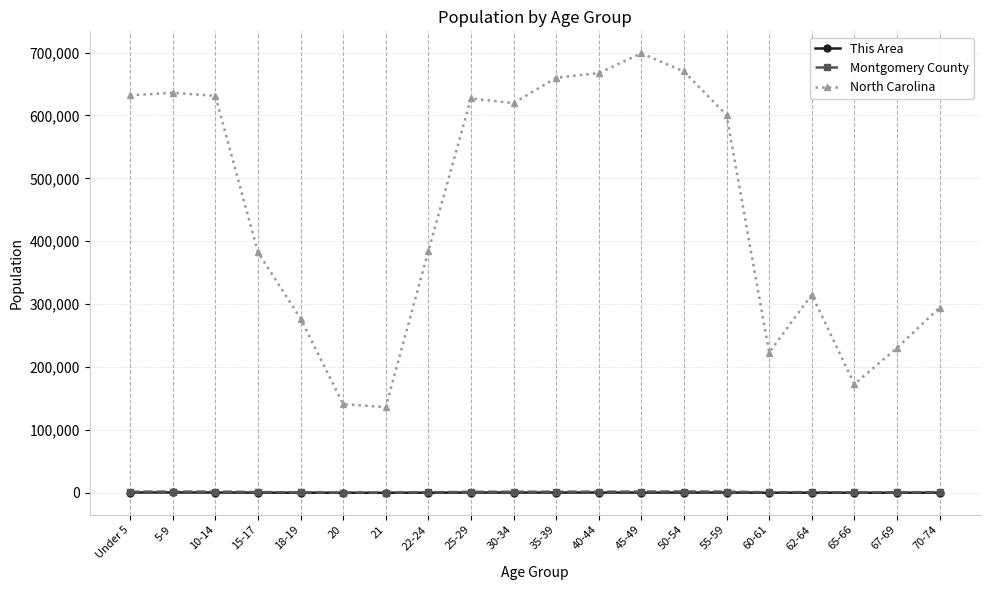

What is the total value across all series at 60-61?

223874